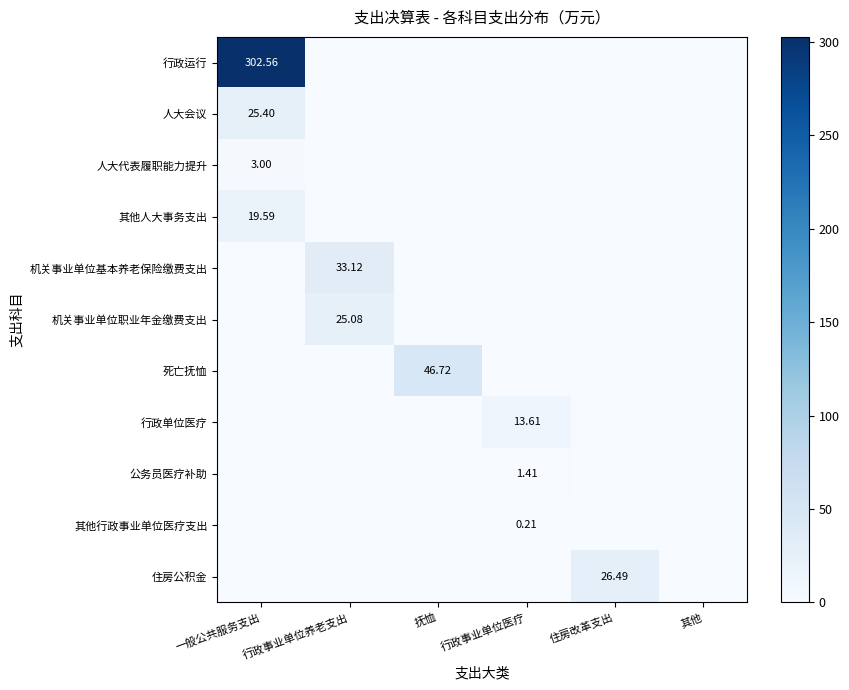

What is the difference between the highest and lowest values at 行政事业单位养老支出?

33.1